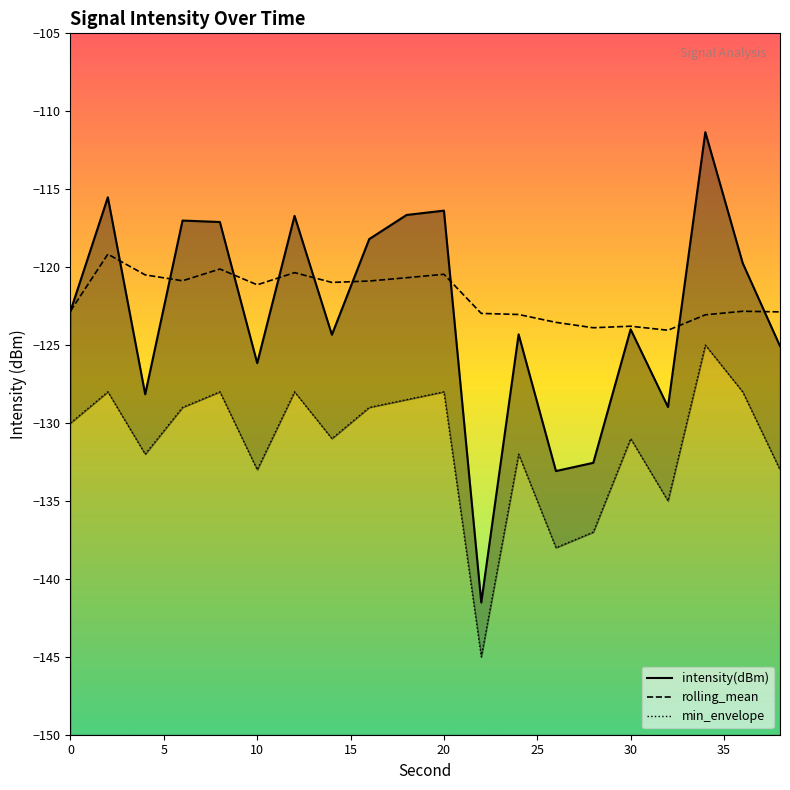

What is the maximum value for rolling_mean?

-119.2